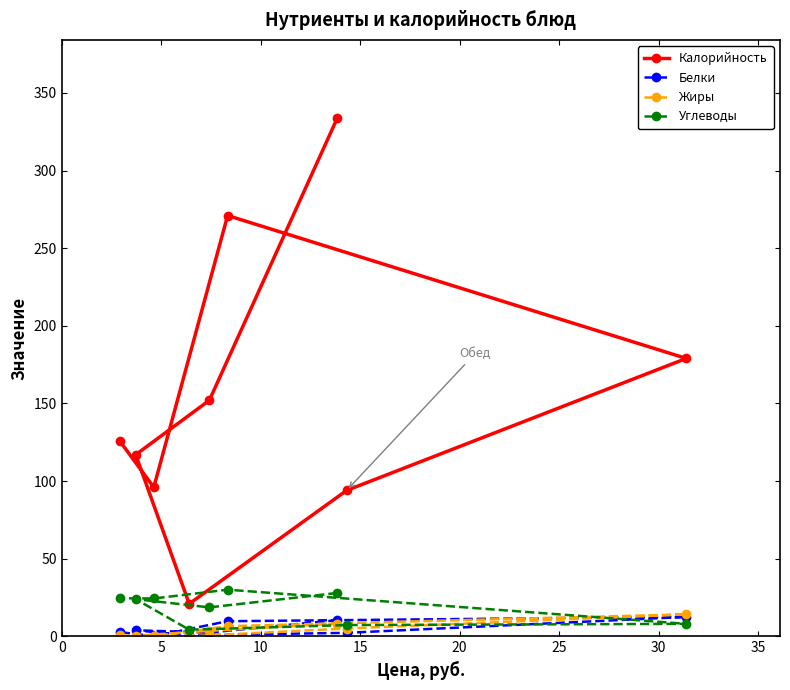

What is the value of the Белки point at the 5th from the left?

2.5